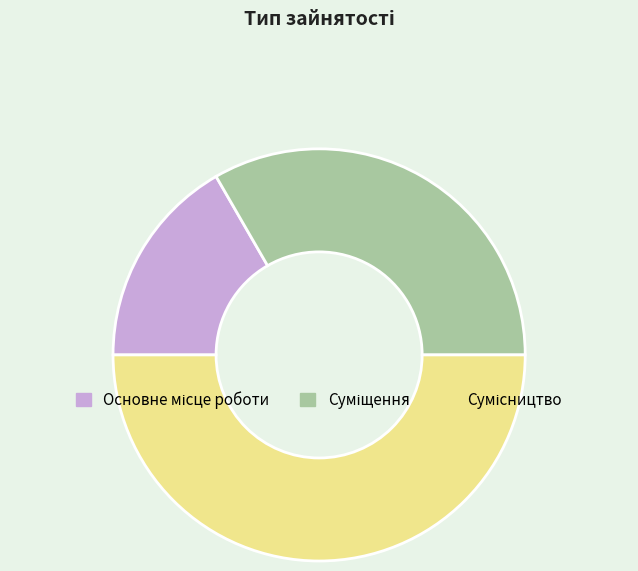

What is the change in value from Суміщення to Сумісництво?

+1